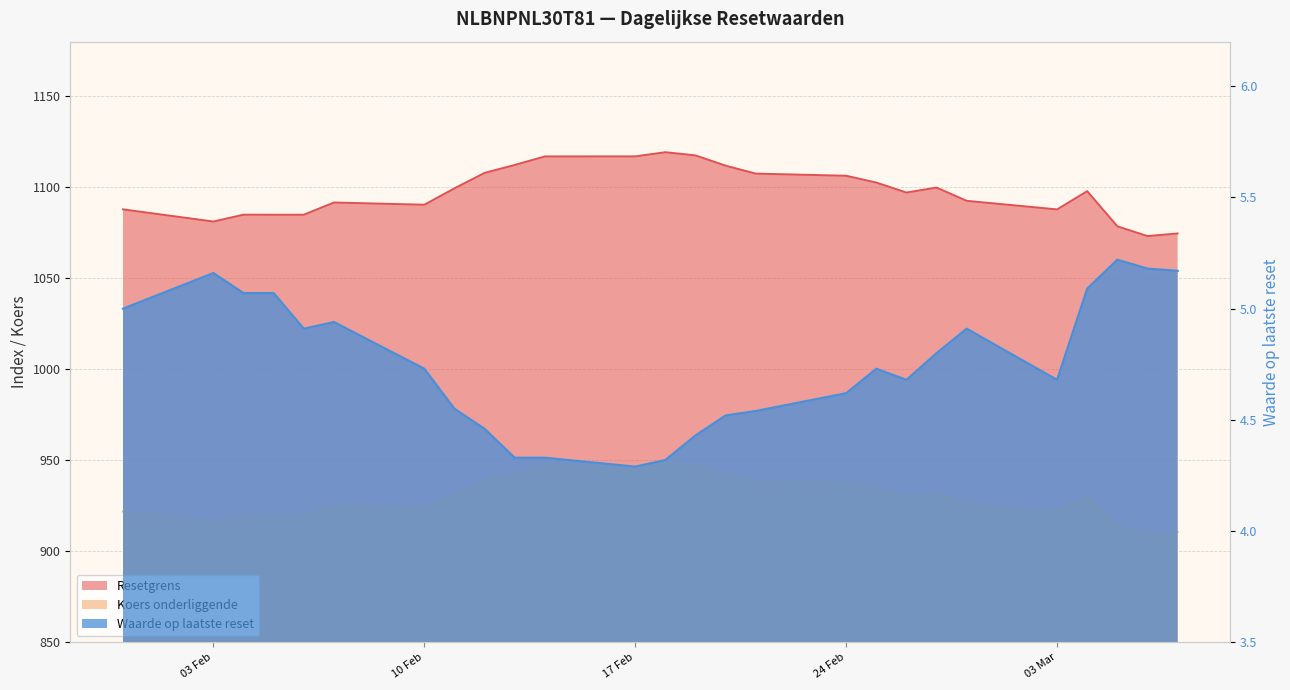

At which category is the sum across all series the highest?

2025-02-18